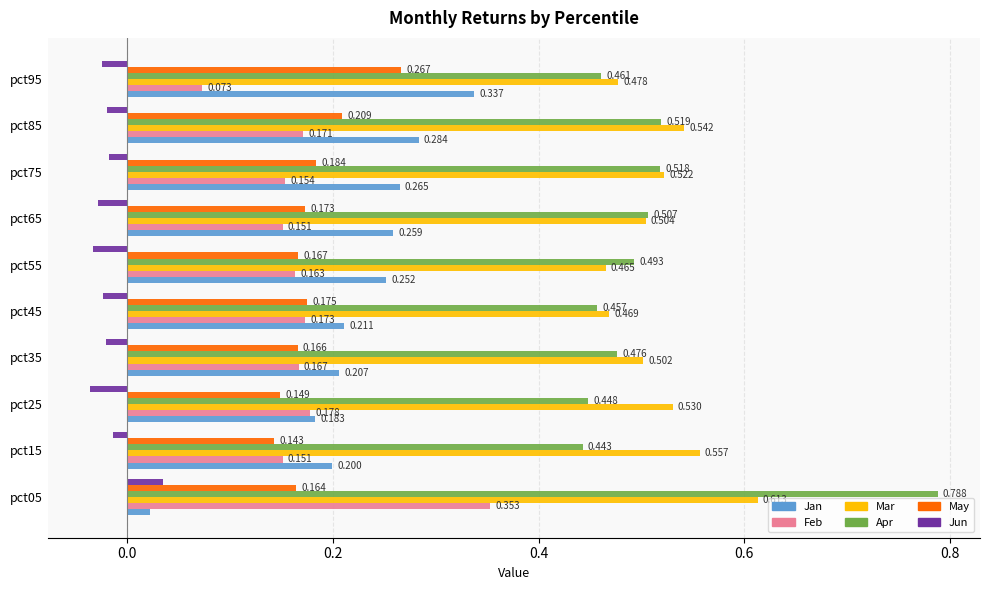

Which series has the largest total across all categories?

Mar